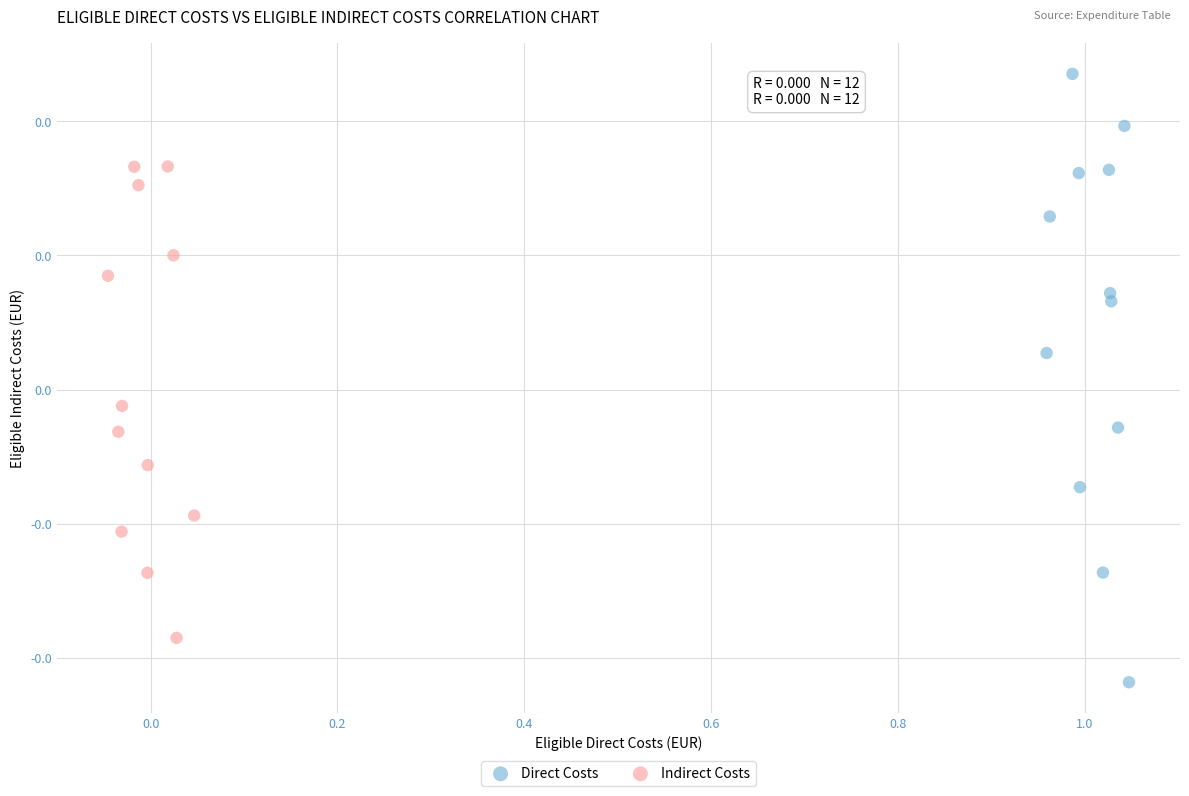

Which series has the widest spread of Y values?

Direct Costs